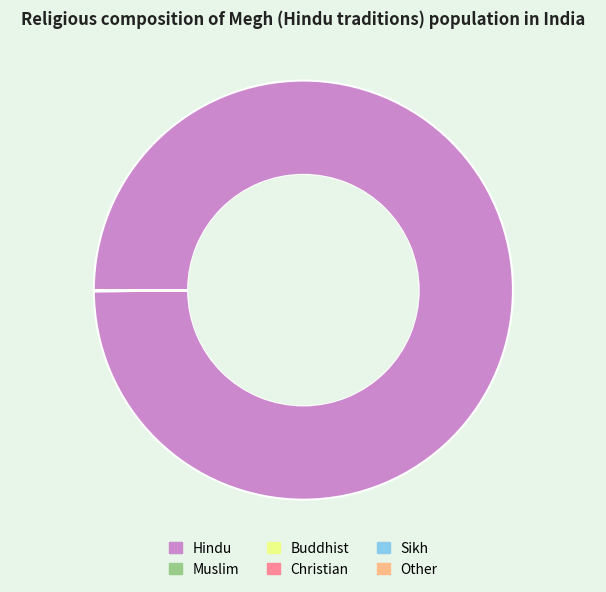

Does any single category account for the majority?

Yes